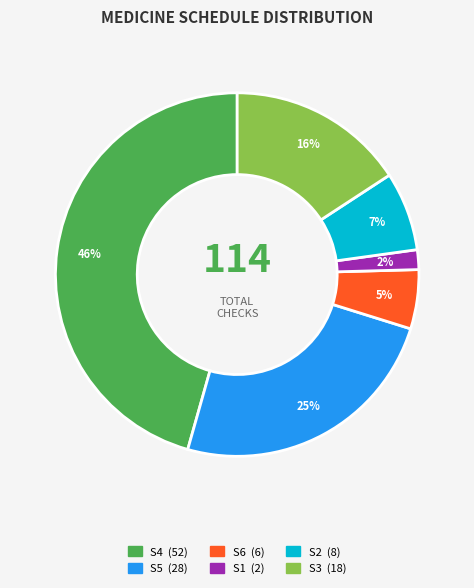

To the nearest percent, what is the difference between the largest and smallest slice percentages?

44%